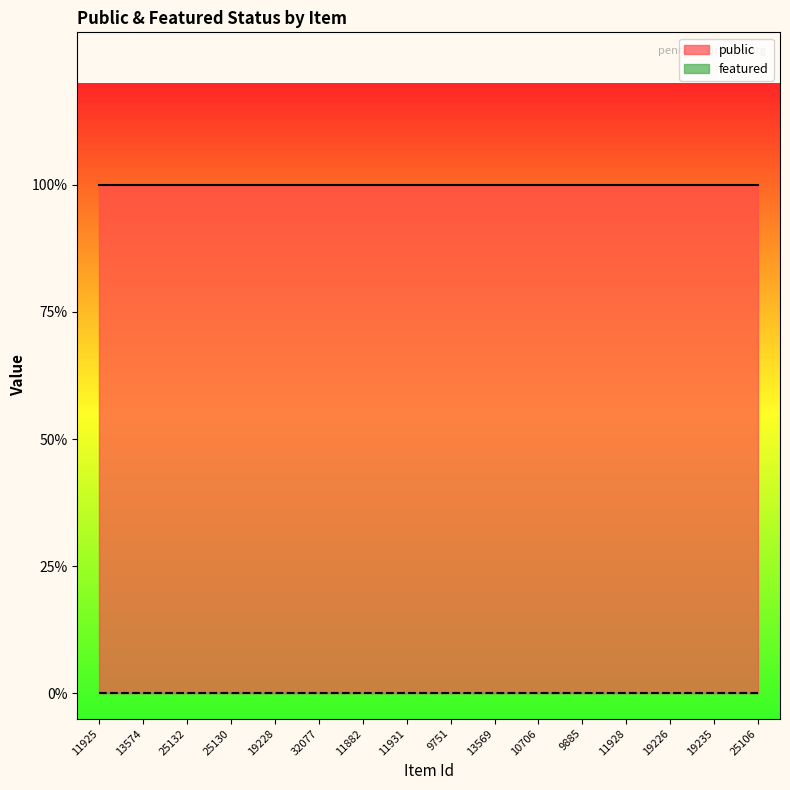

At which category is the sum across all series the highest?

11925